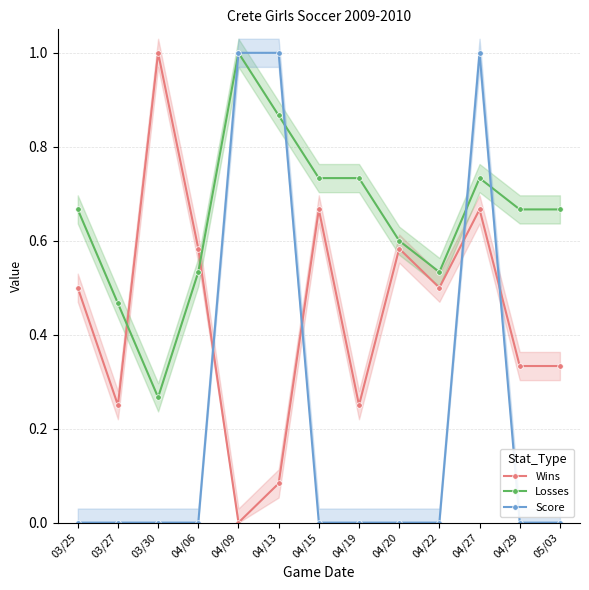

At how many categories does at least one series exceed 0?

13